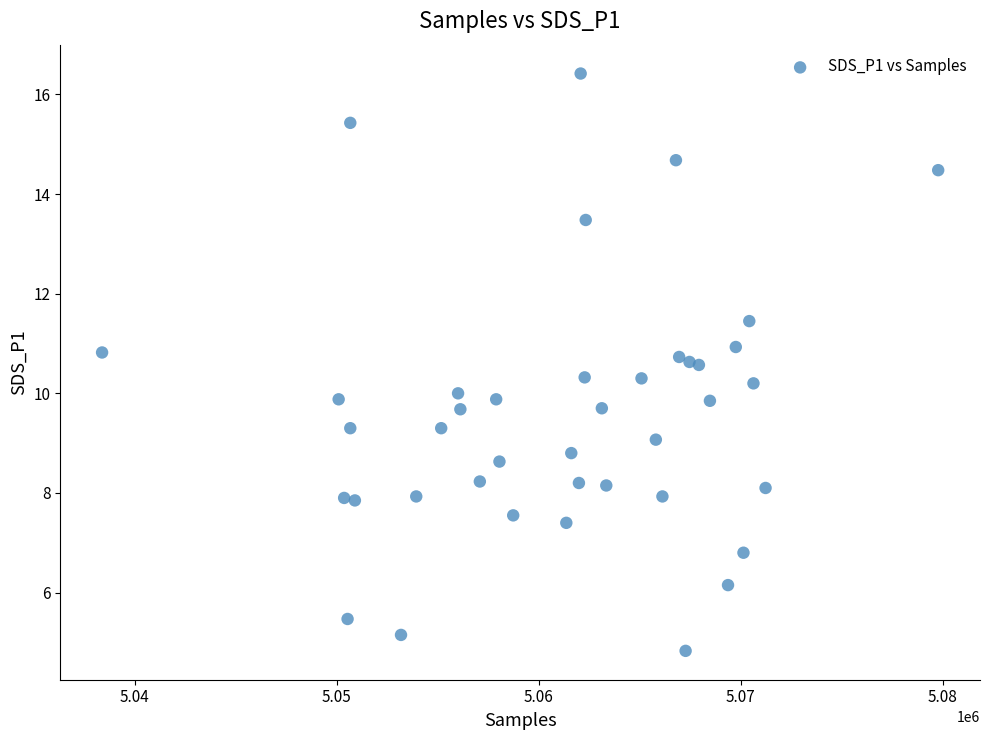

What is the range of Y values (max minus min)?

11.6